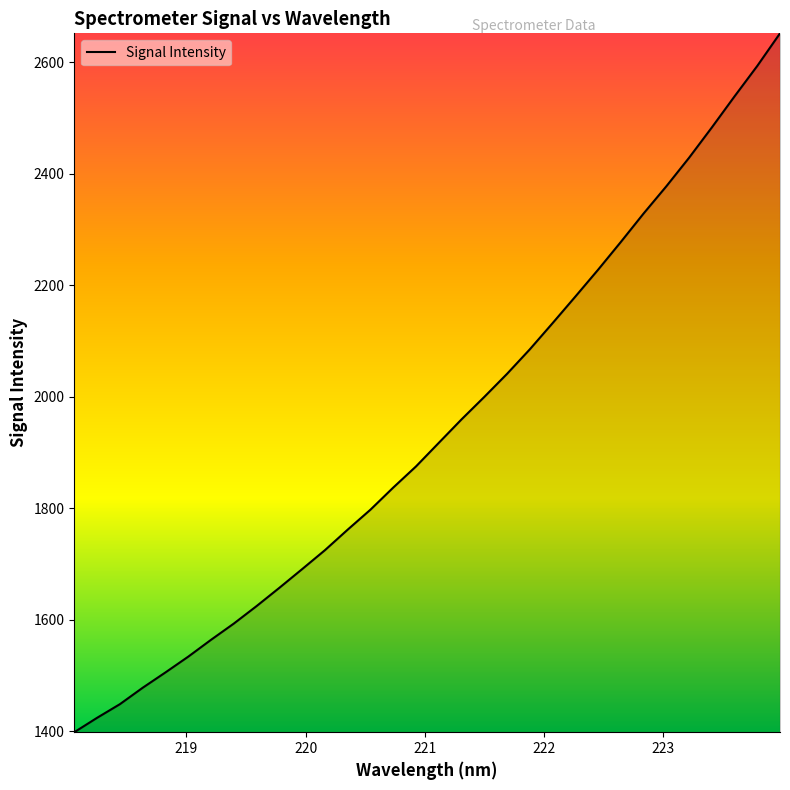

What is the minimum value shown in the chart?

1398.2